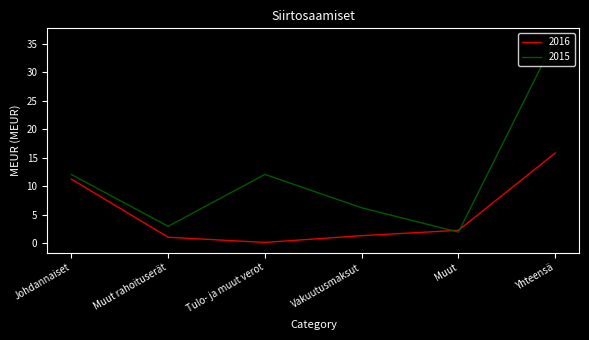

Which category has the highest value in the 2016 series?

Yhteensä